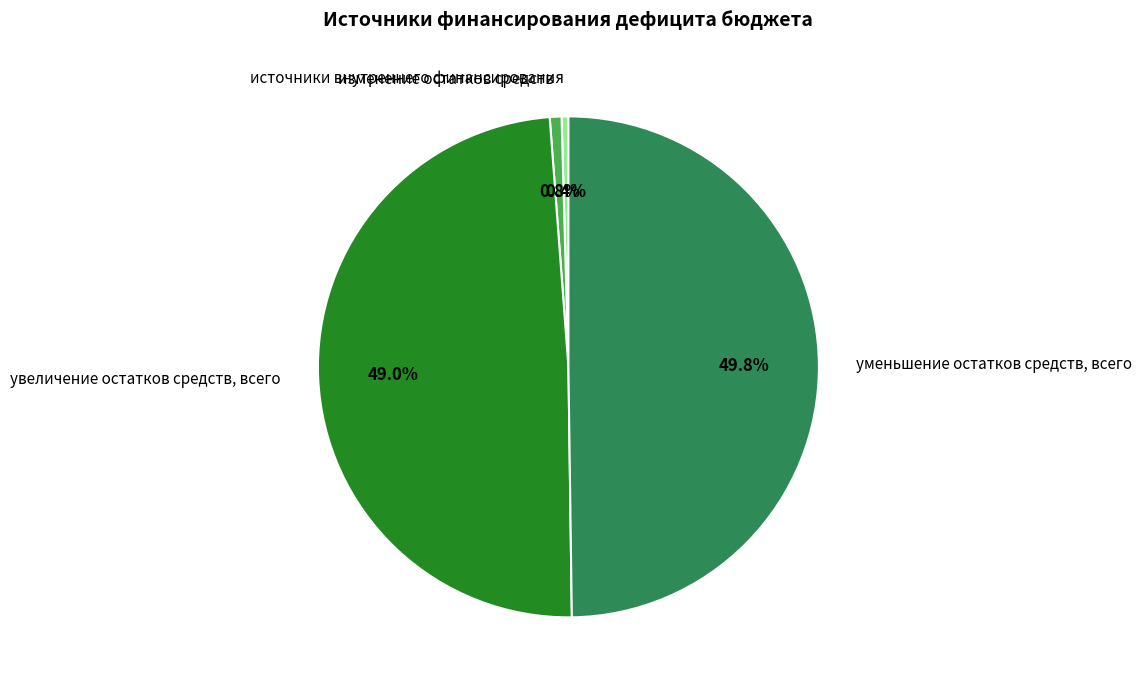

Which slice is the largest?

уменьшение остатков средств, всего